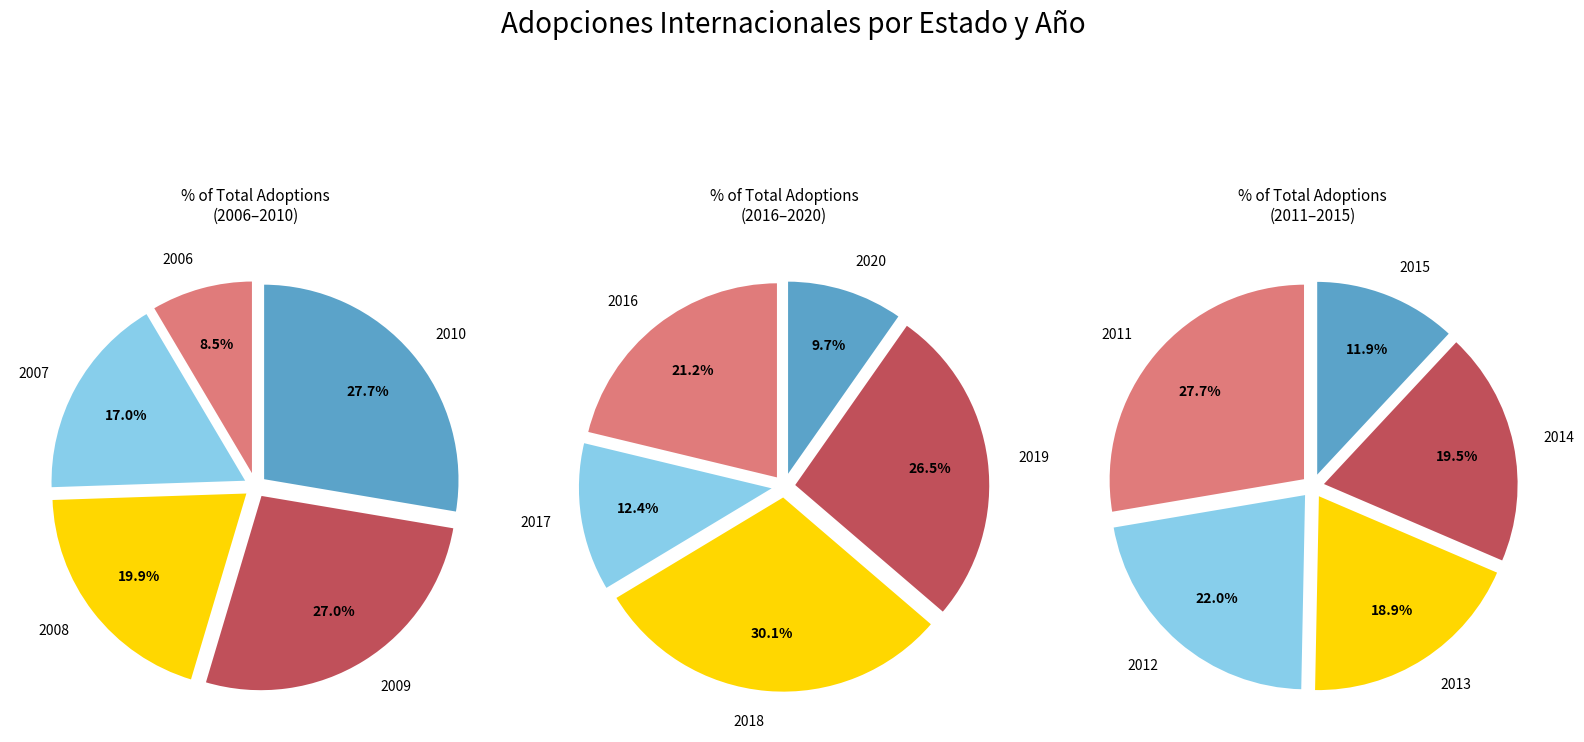

Is it true that 2011 is 1% of the pie?

False